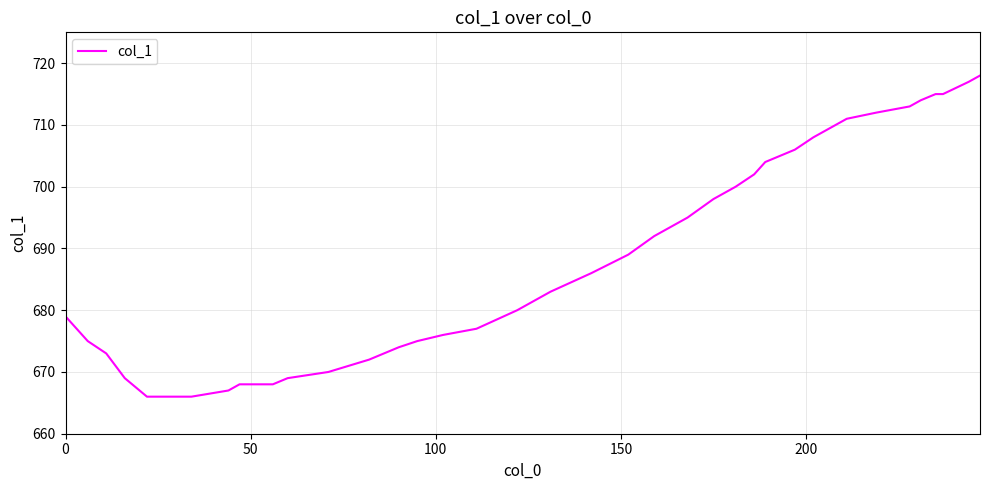

What is the difference between the maximum and minimum values?

52